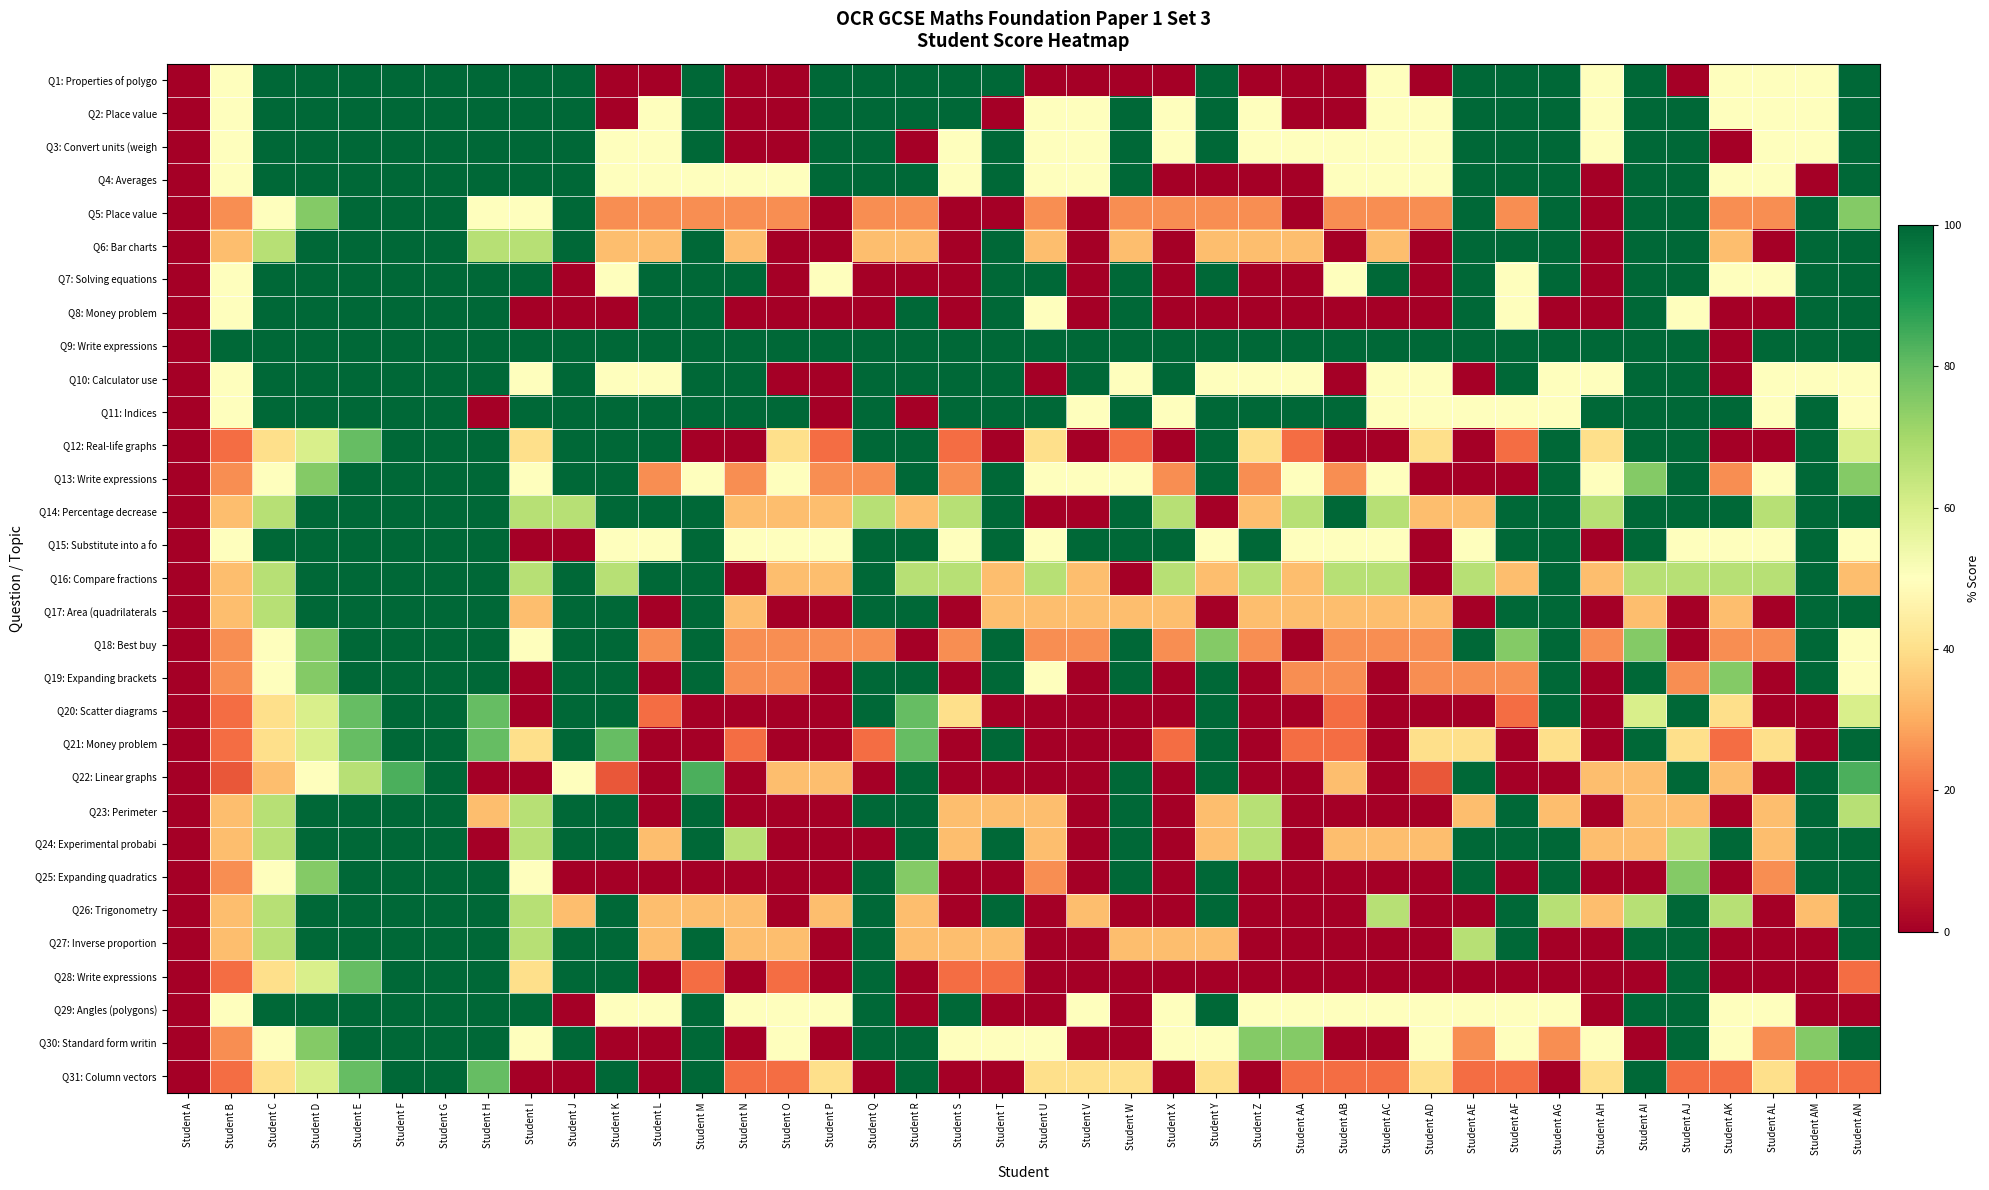

At how many categories does at least one series exceed 89?

39